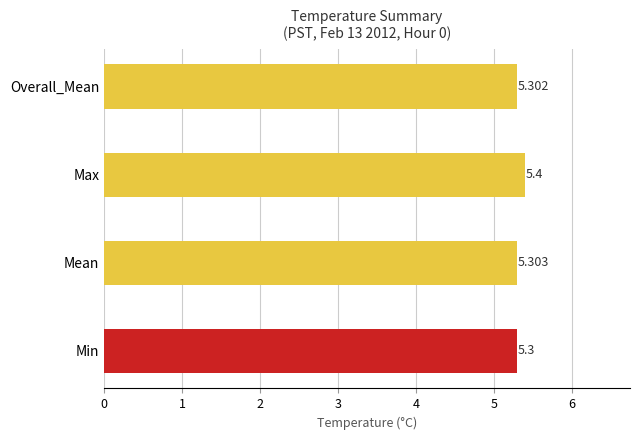

At which category does the chart reach its minimum across all series?

Min